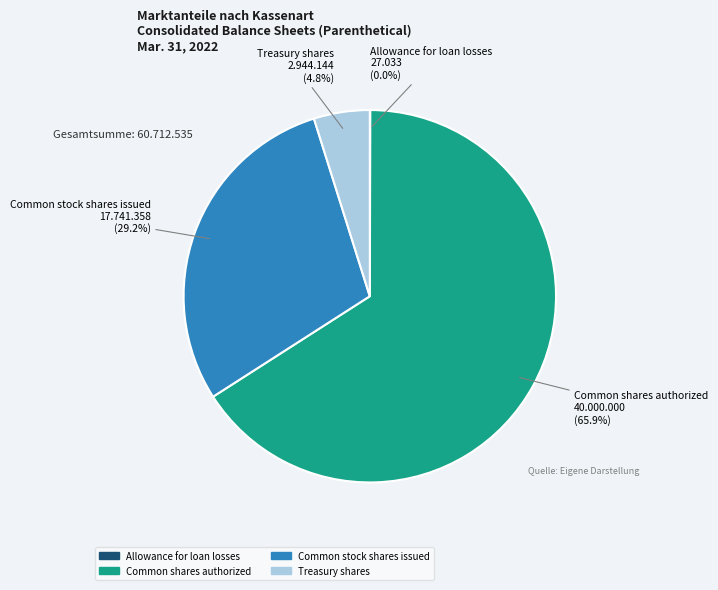

Which category has the biggest portion of the pie?

Common shares authorized